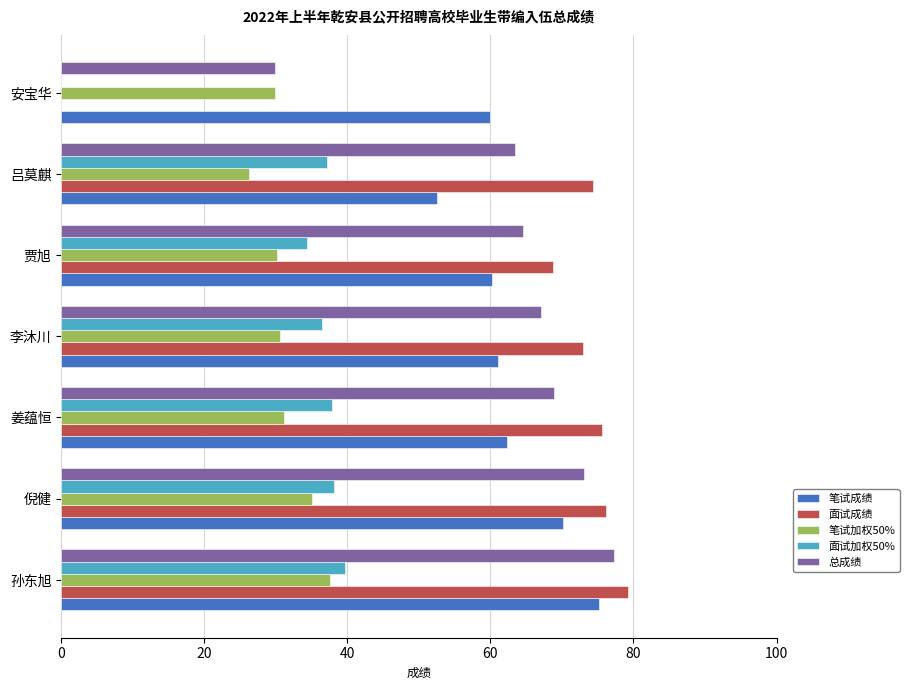

Between 姜蕴恒 and 吕莫麒, which series saw the biggest shift?

笔试成绩